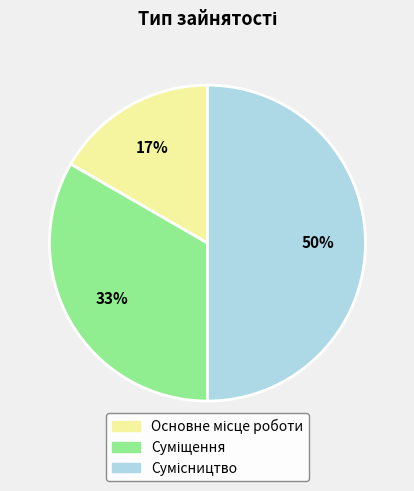

To the nearest percent, what is the difference between the largest and smallest slice percentages?

33%